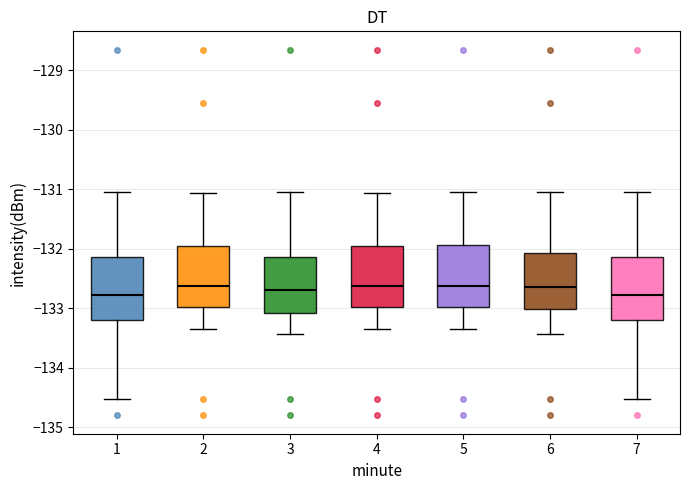

Reading left to right, transcribe this box plot: for each box, give where its median line is, the range the box spans, and where its two whiskers end, as read against the y-axis. The values are not printed on the chart, so give them approximately, as read against the axis.

1: median -132.8, box -133.2 to -132.1, whiskers -134.5 to -131.0
2: median -132.6, box -133.0 to -132.0, whiskers -133.4 to -131.1
3: median -132.7, box -133.1 to -132.1, whiskers -133.4 to -131.0
4: median -132.6, box -133.0 to -132.0, whiskers -133.4 to -131.1
5: median -132.6, box -133.0 to -131.9, whiskers -133.4 to -131.0
6: median -132.6, box -133.0 to -132.1, whiskers -133.4 to -131.0
7: median -132.8, box -133.2 to -132.1, whiskers -134.5 to -131.0